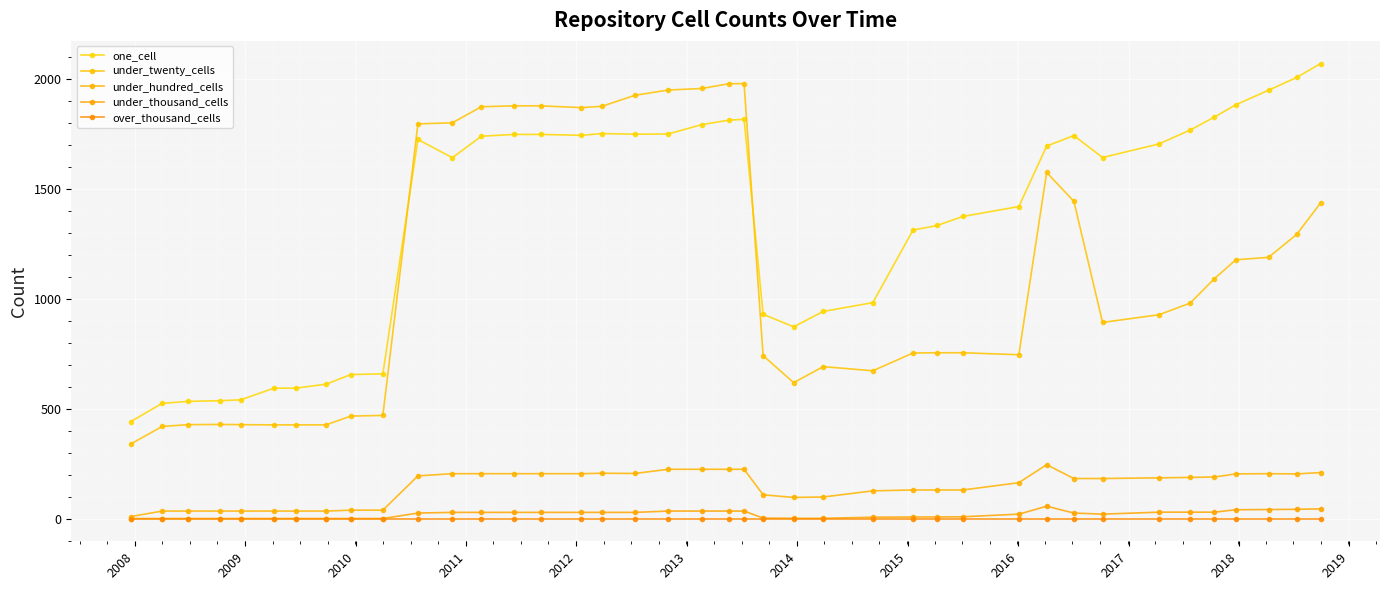

True or false: under_thousand_cells and one_cell cross at least once.

False